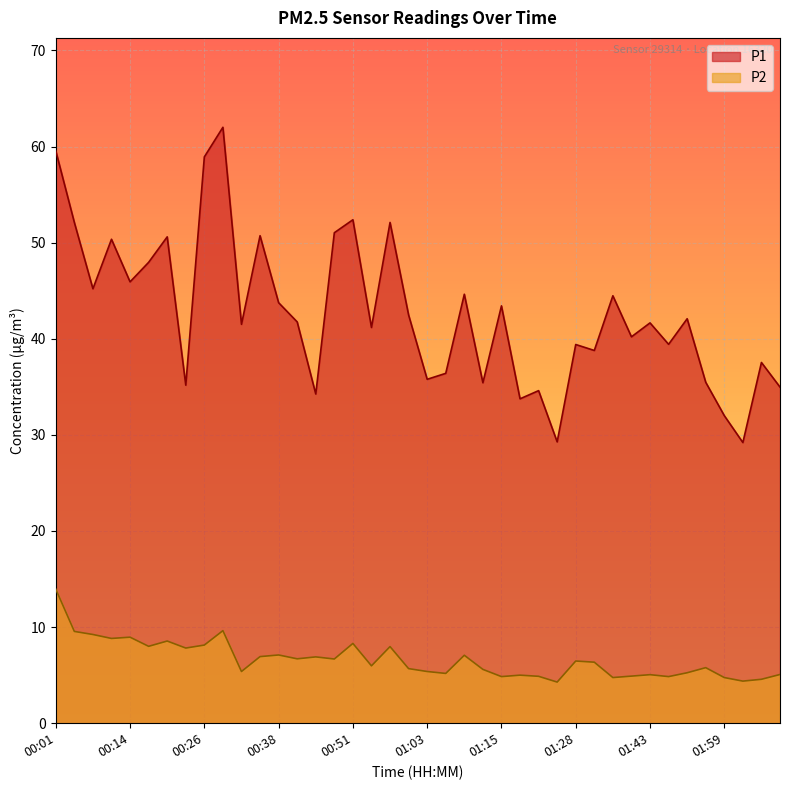

List the series in order of their overall mean, highest first.

P1, P2